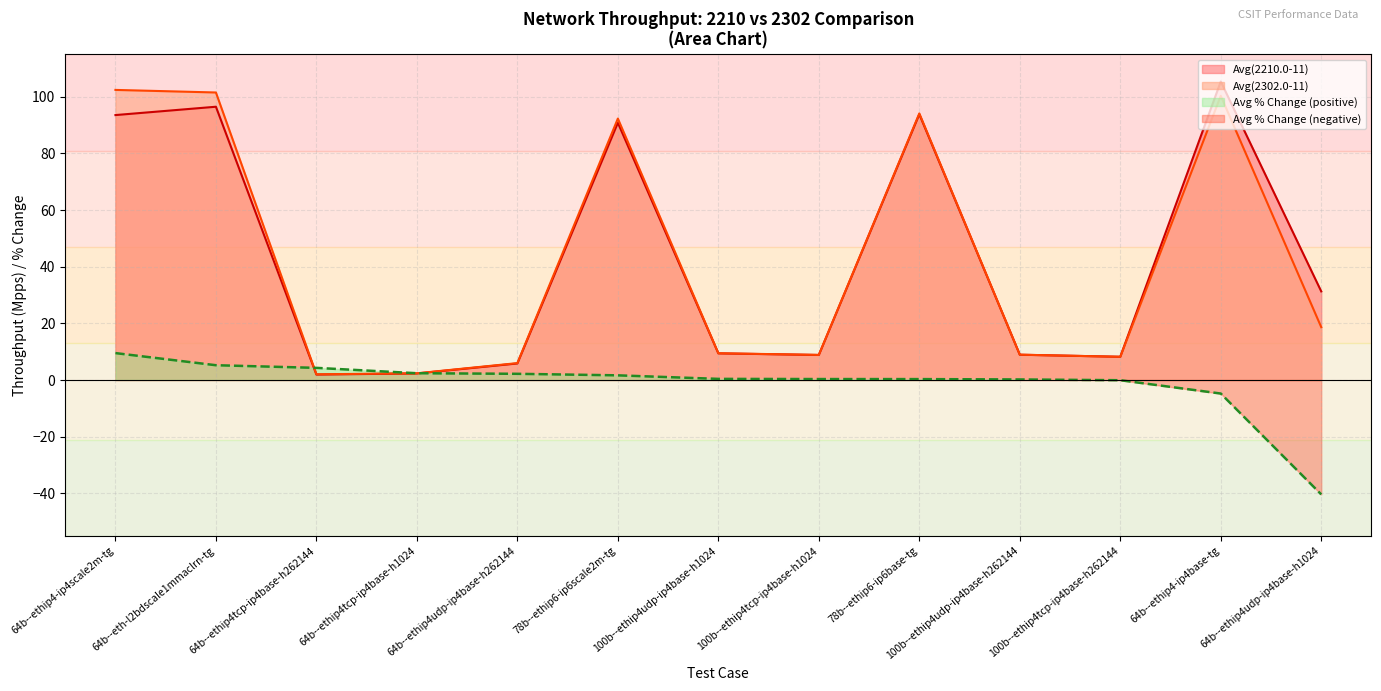

Rank the categories by Avg(2210.0-11) value from lowest to highest.

64b--ethip4tcp-ip4base-h262144, 64b--ethip4tcp-ip4base-h1024, 64b--ethip4udp-ip4base-h262144, 100b--ethip4tcp-ip4base-h262144, 100b--ethip4tcp-ip4base-h1024, 100b--ethip4udp-ip4base-h262144, 100b--ethip4udp-ip4base-h1024, 64b--ethip4udp-ip4base-h1024, 78b--ethip6-ip6scale2m-tg, 64b--ethip4-ip4scale2m-tg, 78b--ethip6-ip6base-tg, 64b--eth-l2bdscale1mmaclrn-tg, 64b--ethip4-ip4base-tg